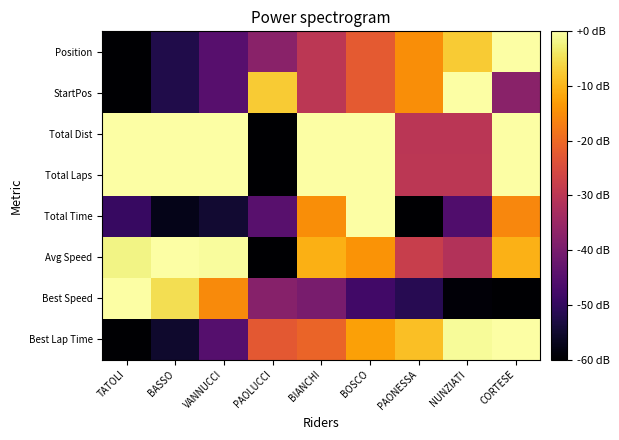

Rank the series by their maximum value, from lowest to highest.

Best Lap Time, Best Speed, Avg Speed, Total Time, Total Laps, Total Dist, StartPos, Position